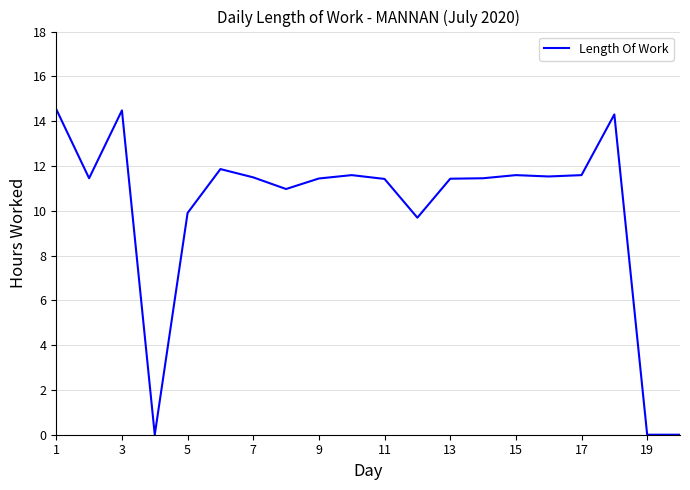

What is the greatest value displayed?

14.5